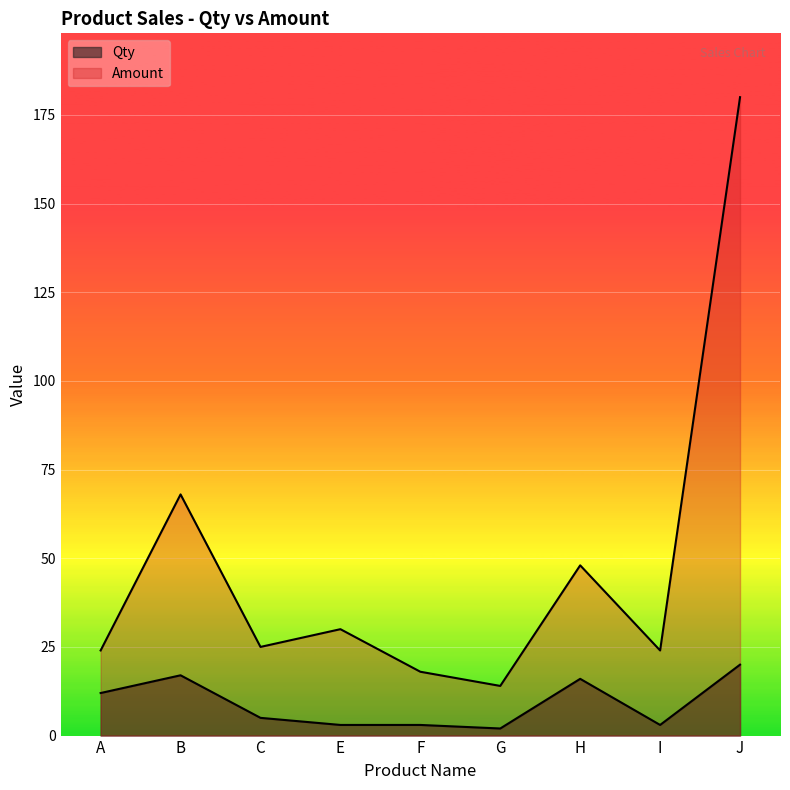

What is the value of the Qty point at the 3rd from the left?

5